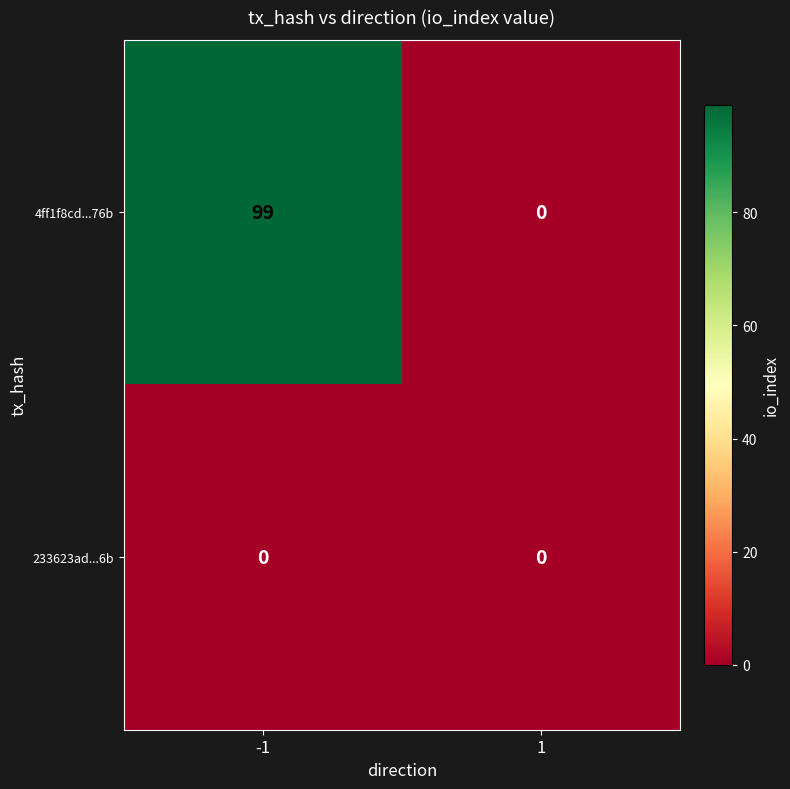

The 4ff1f8cd...76b series shows 31 at 1. True or false?

False